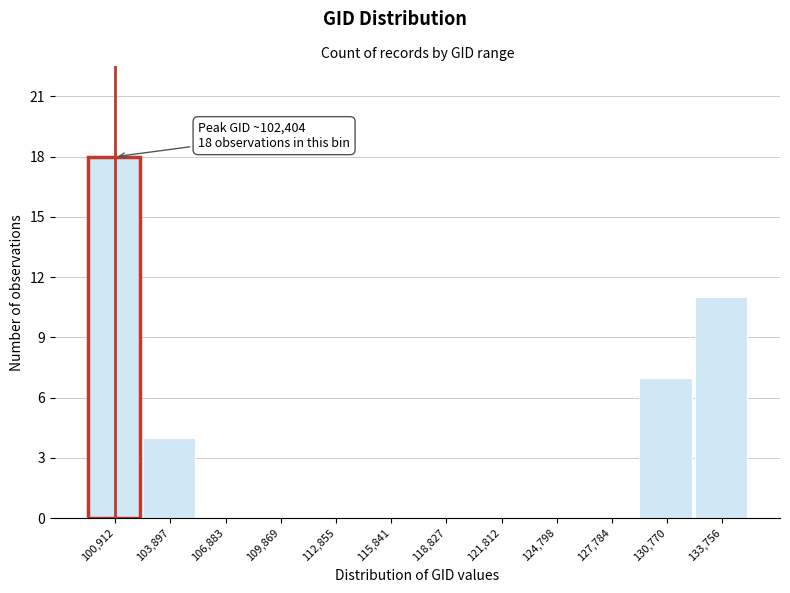

Reading left to right, list all the values displayed in this chart.

100,912=18	103,897=4	106,883=0	109,869=0	112,855=0	115,841=0	118,827=0	121,812=0	124,798=0	127,784=0	130,770=7	133,756=11